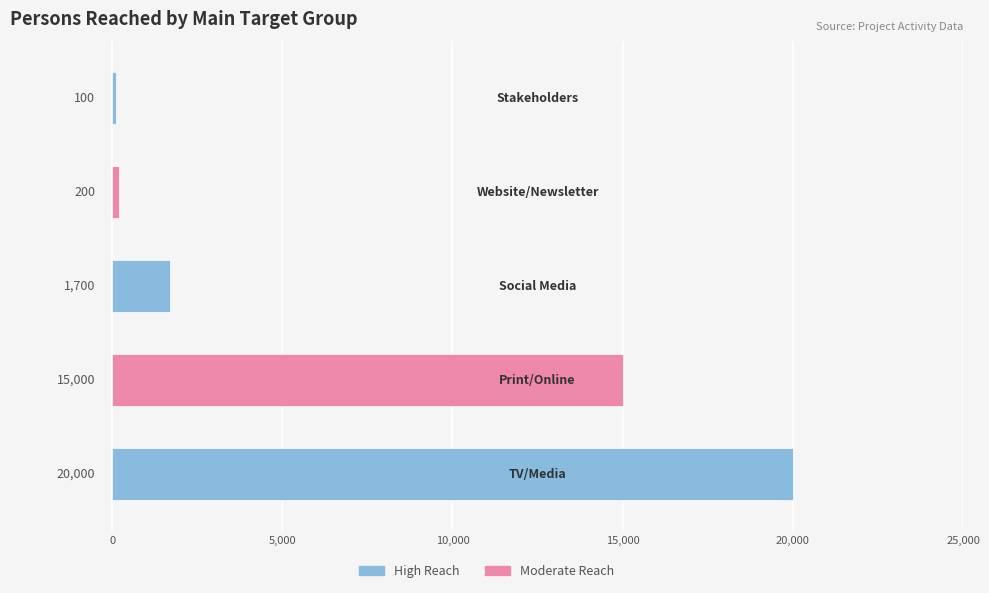

What is the average value?

7400